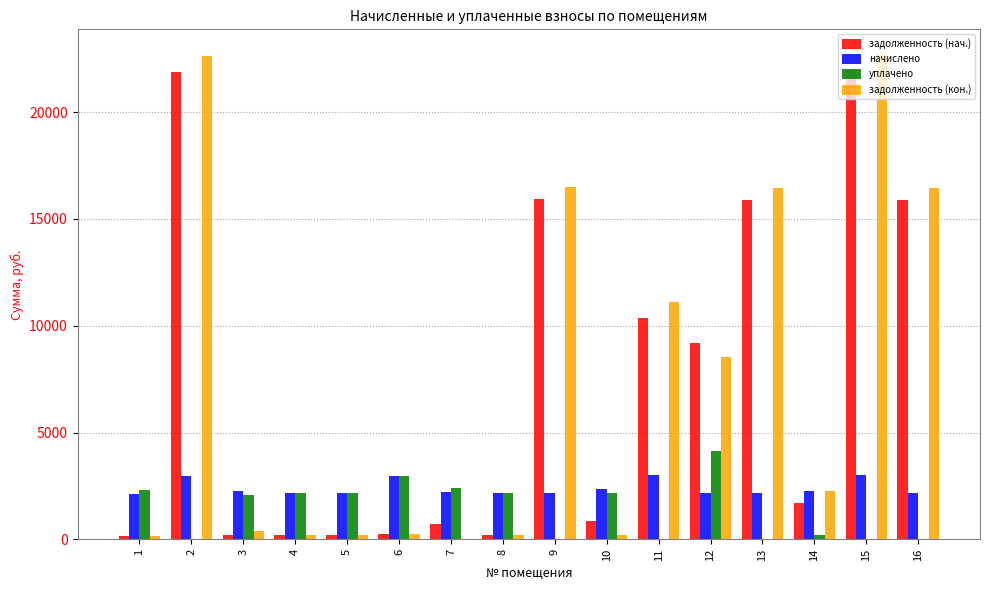

How many data points does each series have?

16